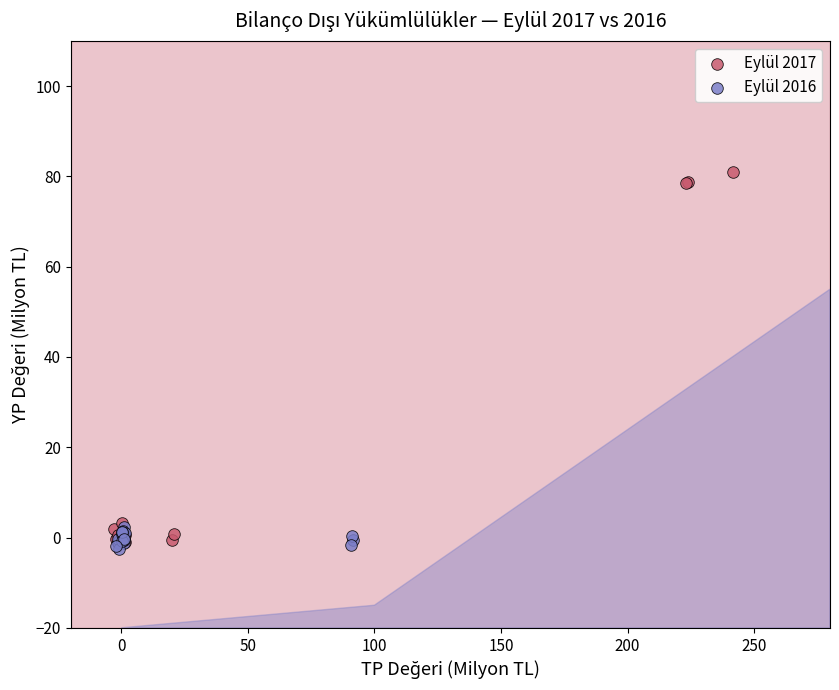

Which series contains the highest Y value?

Eylül 2017